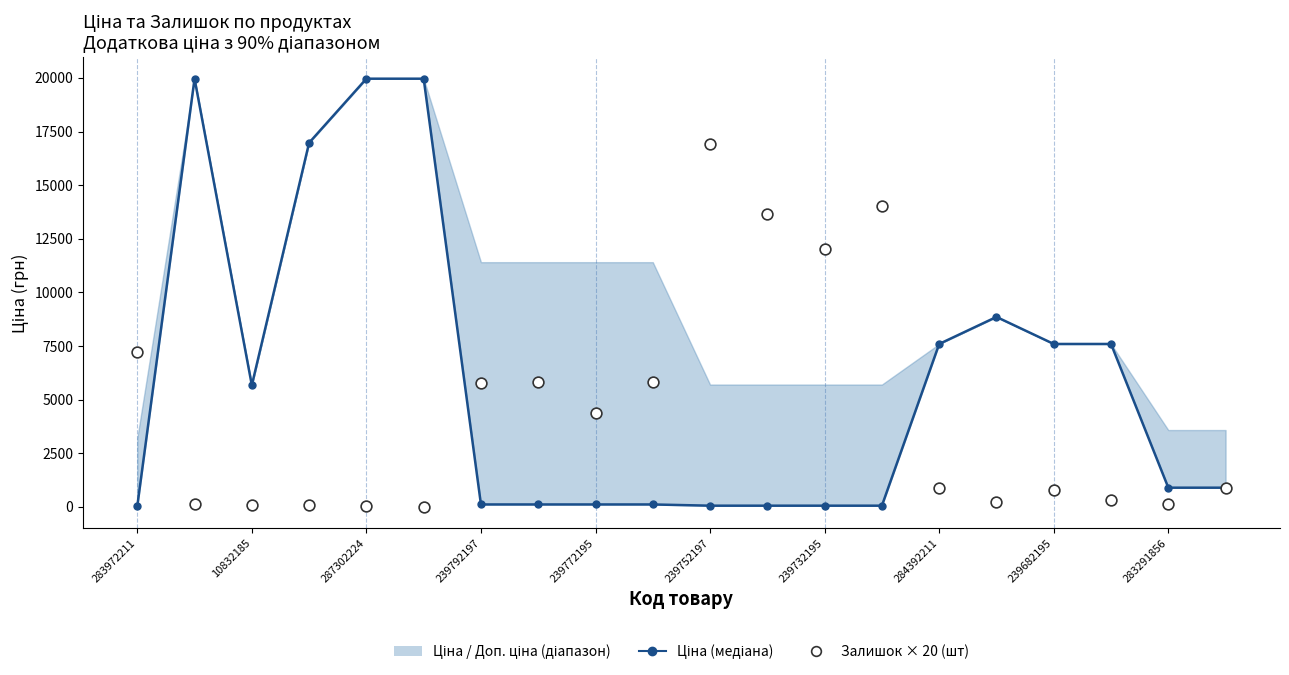

Which series reaches the minimum Y coordinate?

Залишок × 20 (шт)